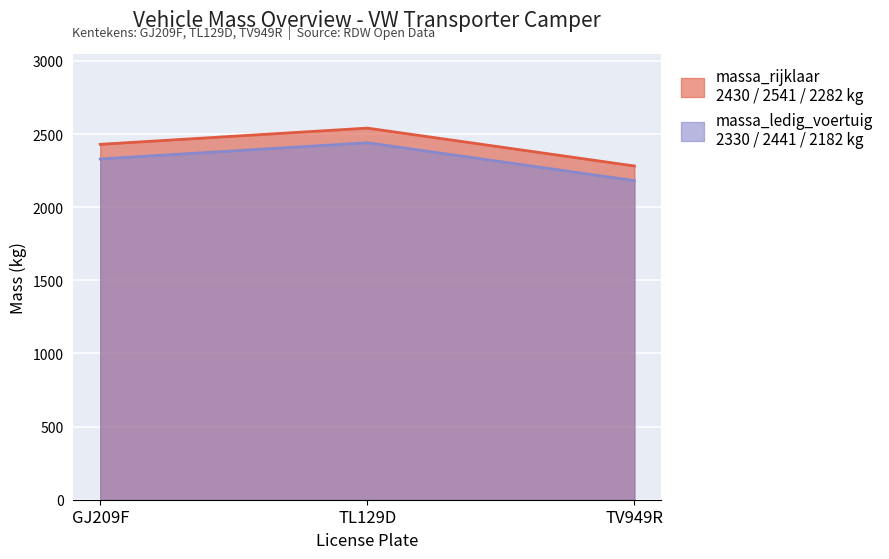

Which label corresponds to the largest value in the chart?

TL129D